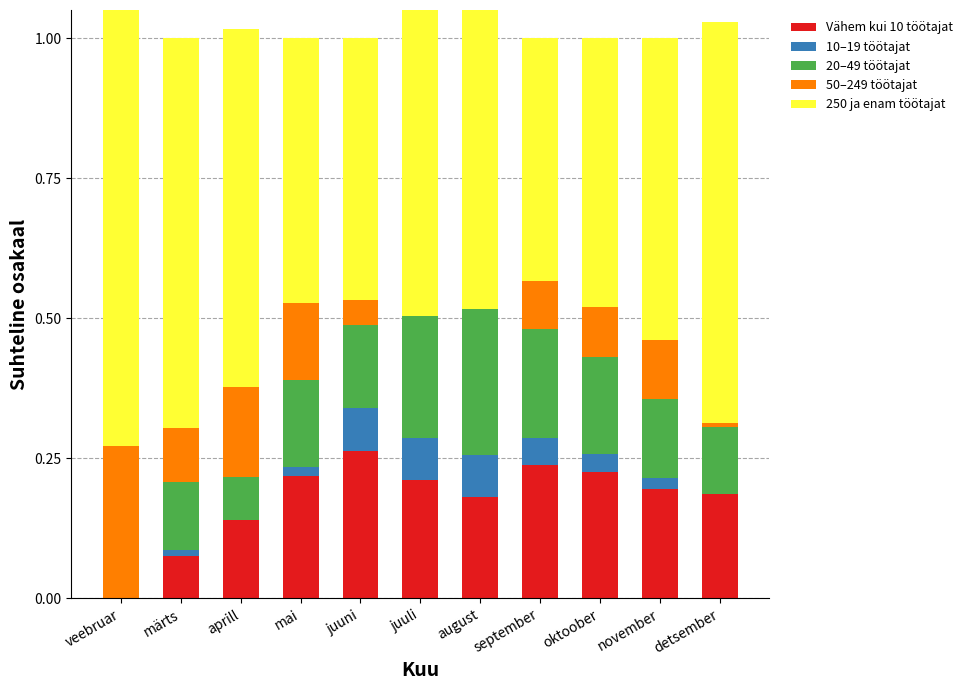

True or false: 20–49 töötajat has a value of 0.1 at detsember.

True